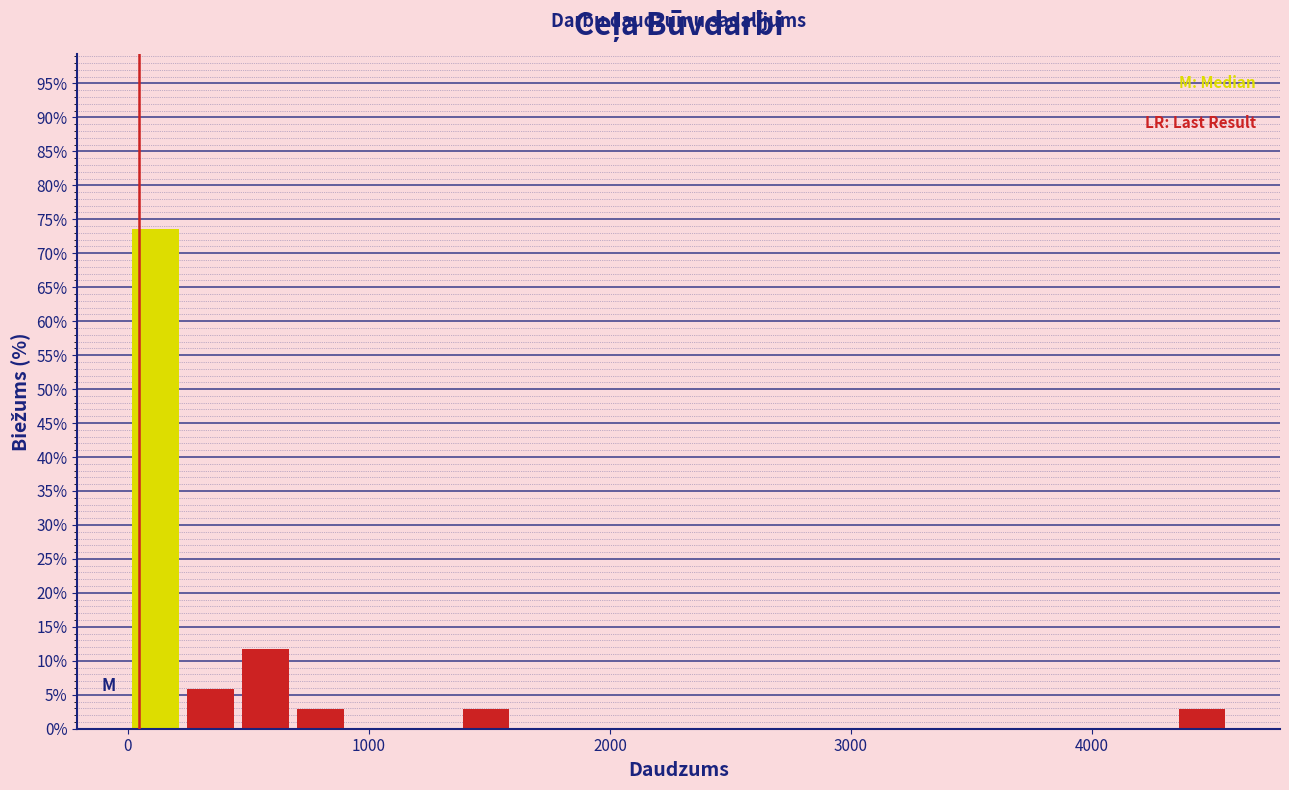

Around what value on the x-axis is the tallest bar? Give the approximate position of its centre, as read against the axis.

100